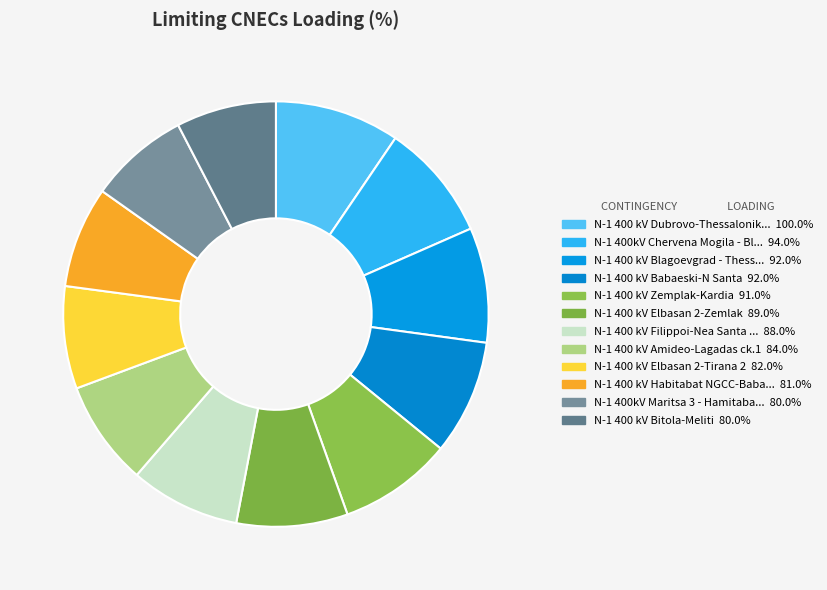

Does any single category account for the majority?

No